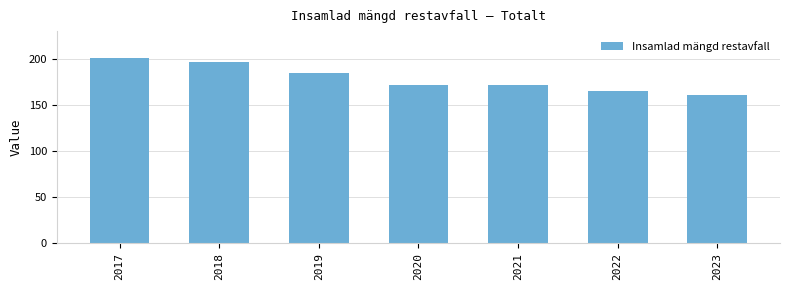

At which label does the data first exceed 172?

2017